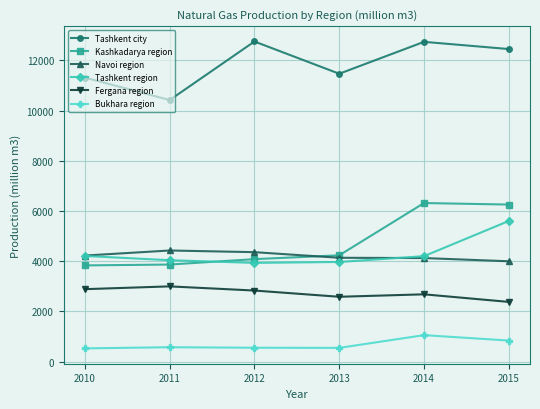

What is the difference between the highest and lowest values at 2012?

12199.2